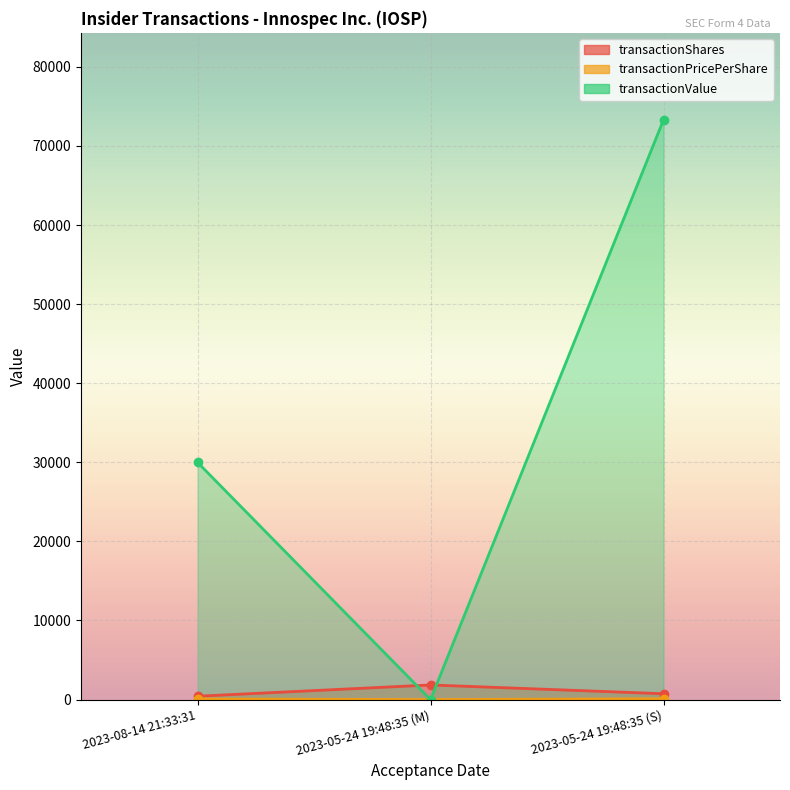

Count the number of categories in the chart.

3